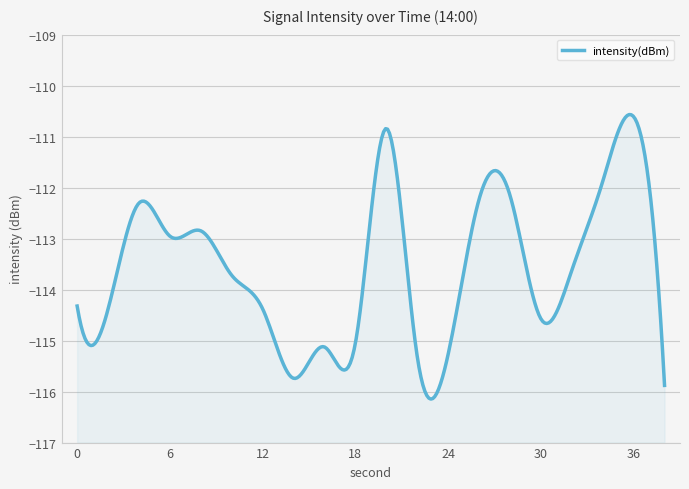

What is the change in value from 14 to 30?

+1.2